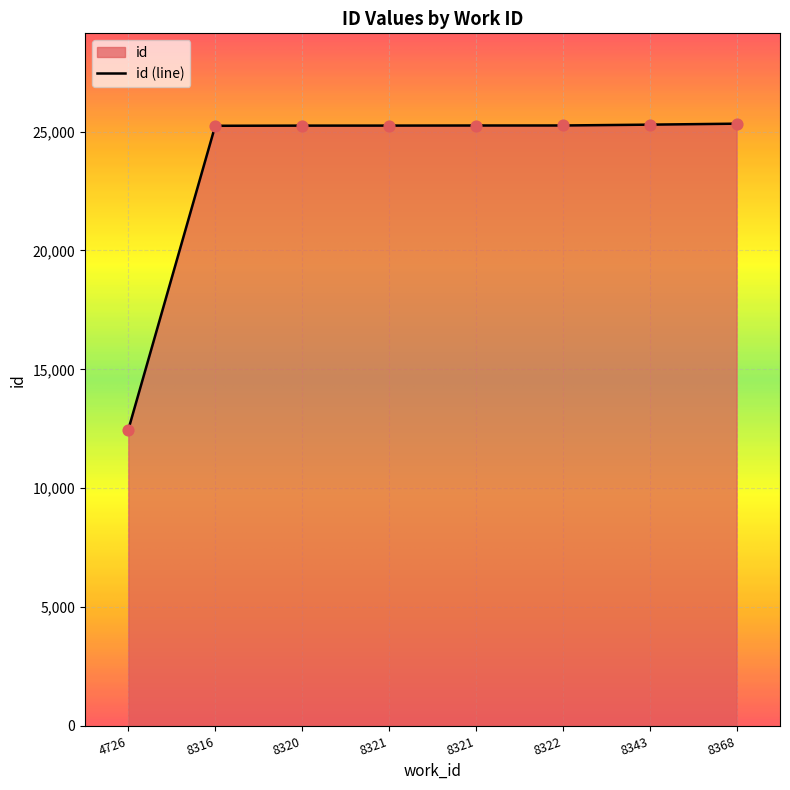

What is the change in value from 8321 to 8322?

+5